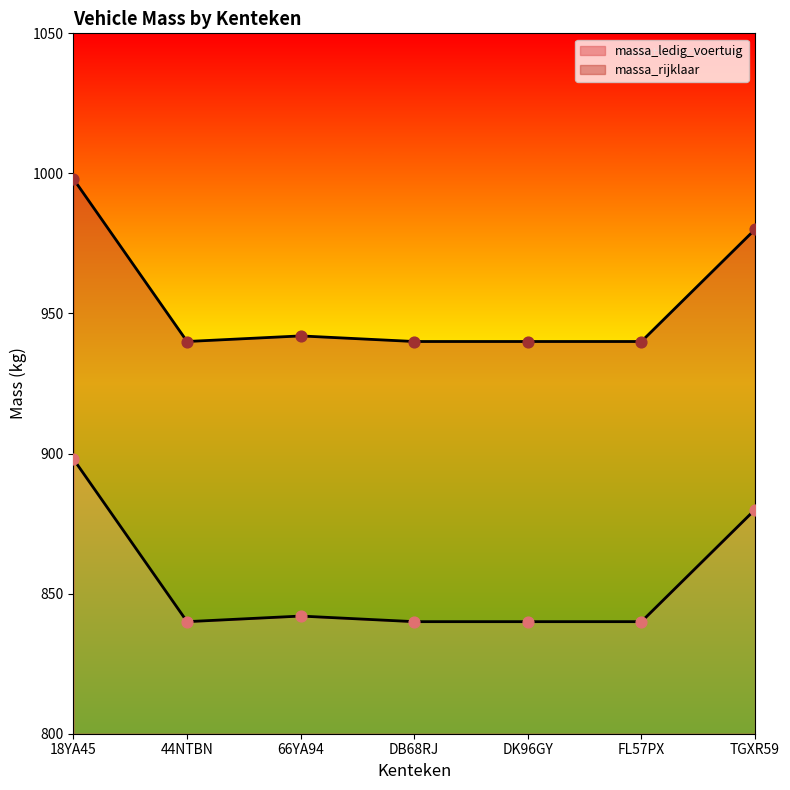

Which series contains the highest Y value?

massa_rijklaar